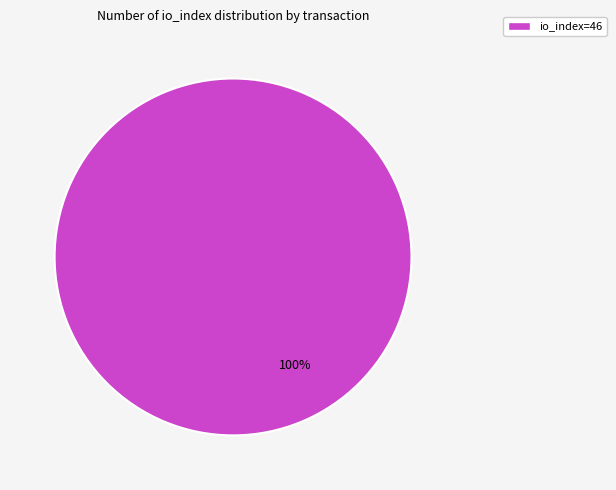

Is there a majority slice in this chart?

Yes